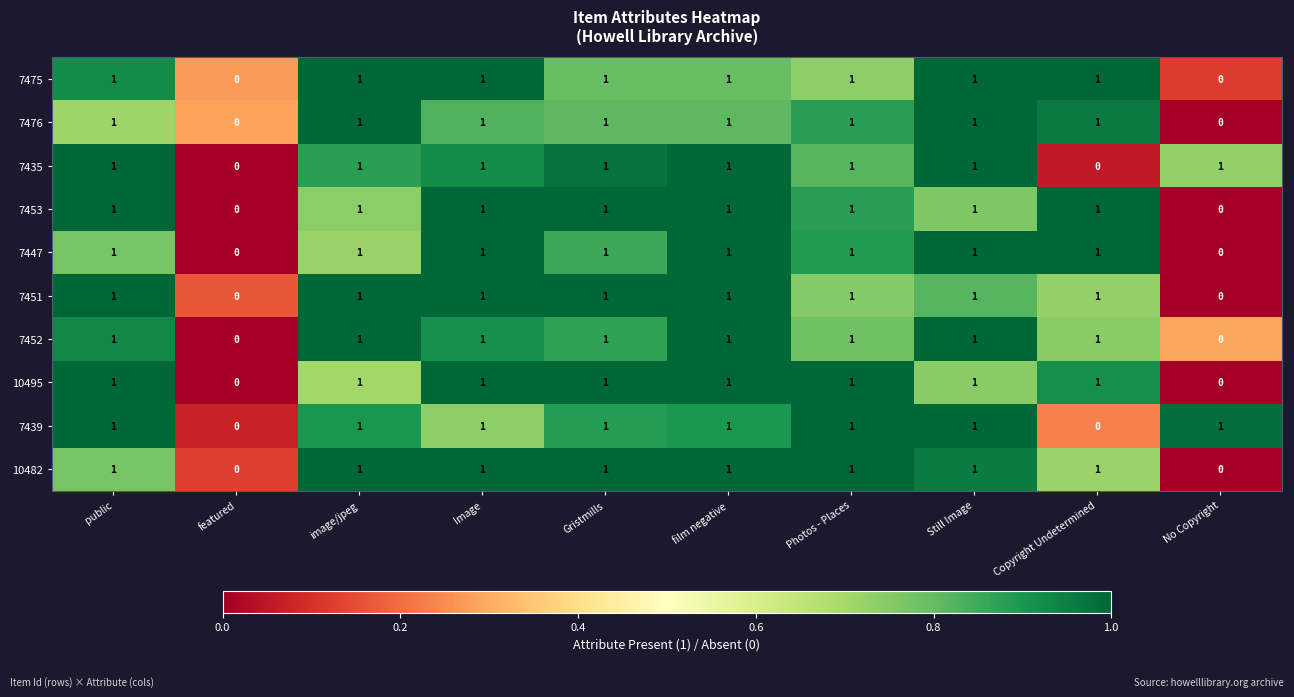

How many positive values does the 10482 series have?

8